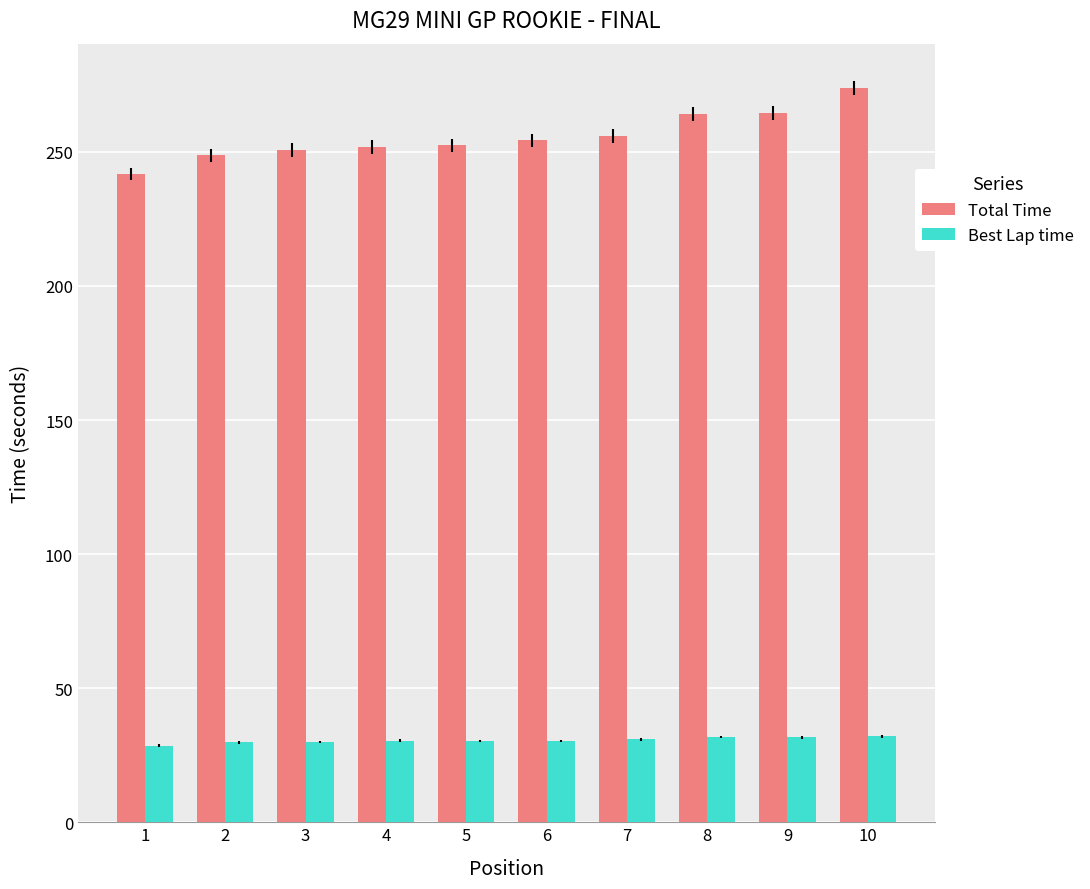

What is the spread (max minus min) of values at 8?

232.4